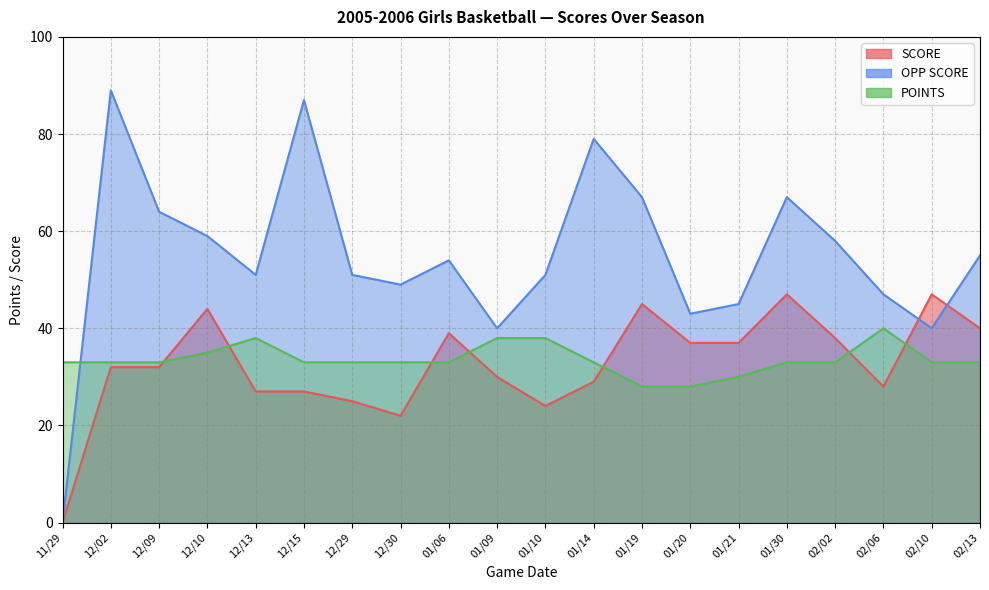

What are all the series names shown in the legend?

SCORE, OPP SCORE, POINTS